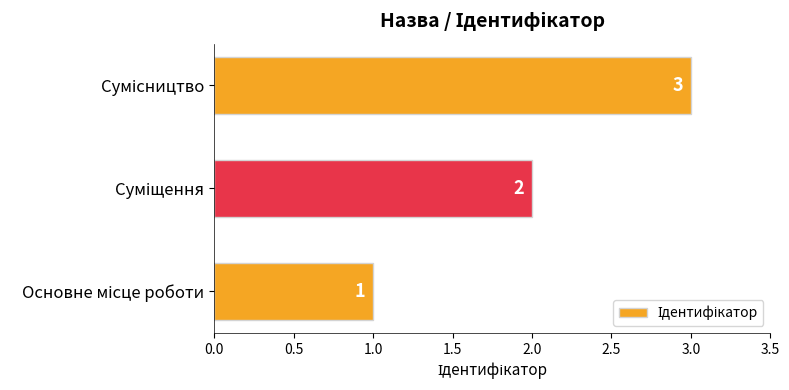

What is the maximum value shown in the chart?

3